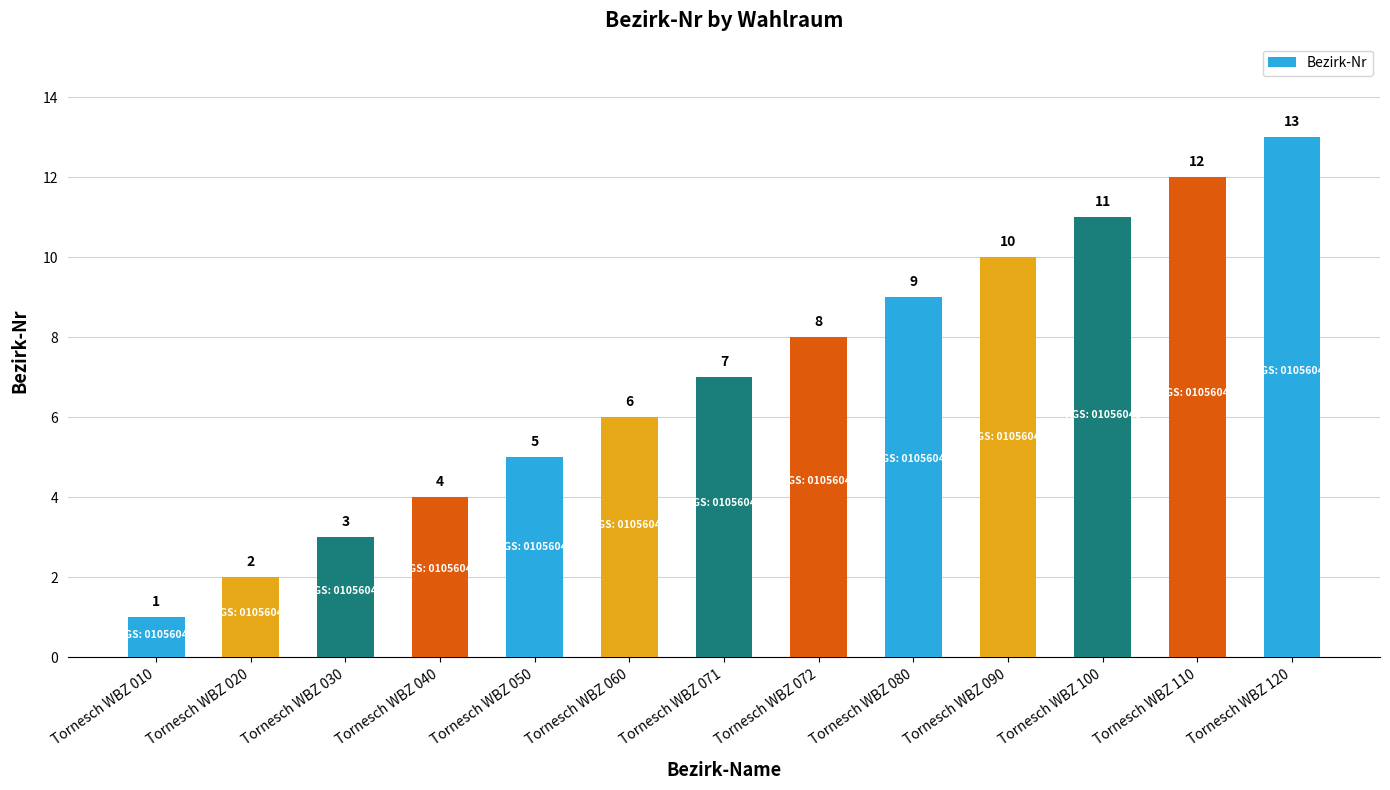

How many series are shown in this chart?

1